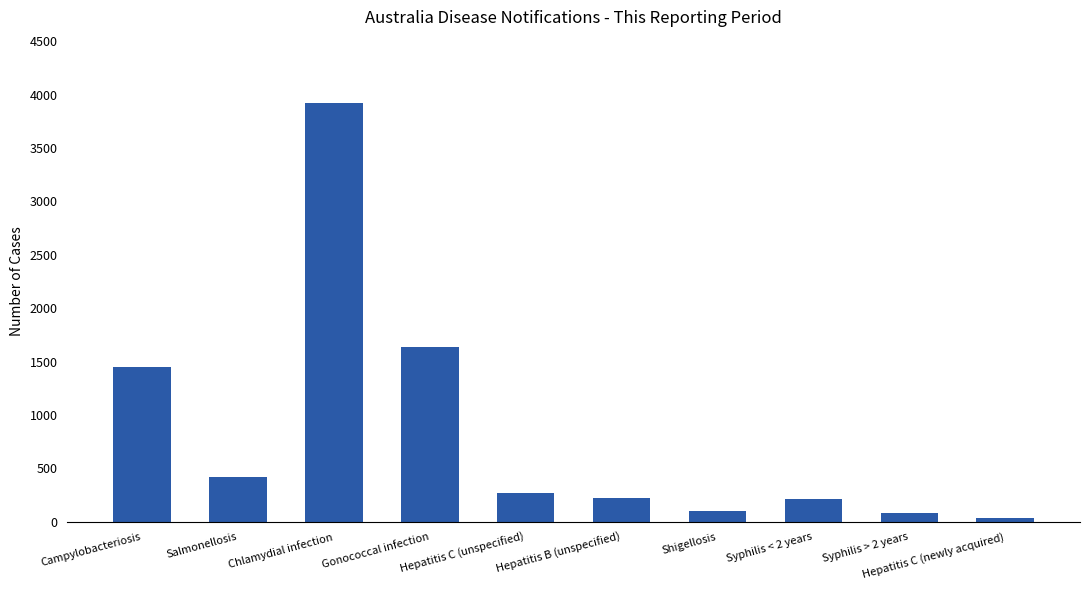

The chart shows a value of 1636 at Gonococcal infection. True or false?

True